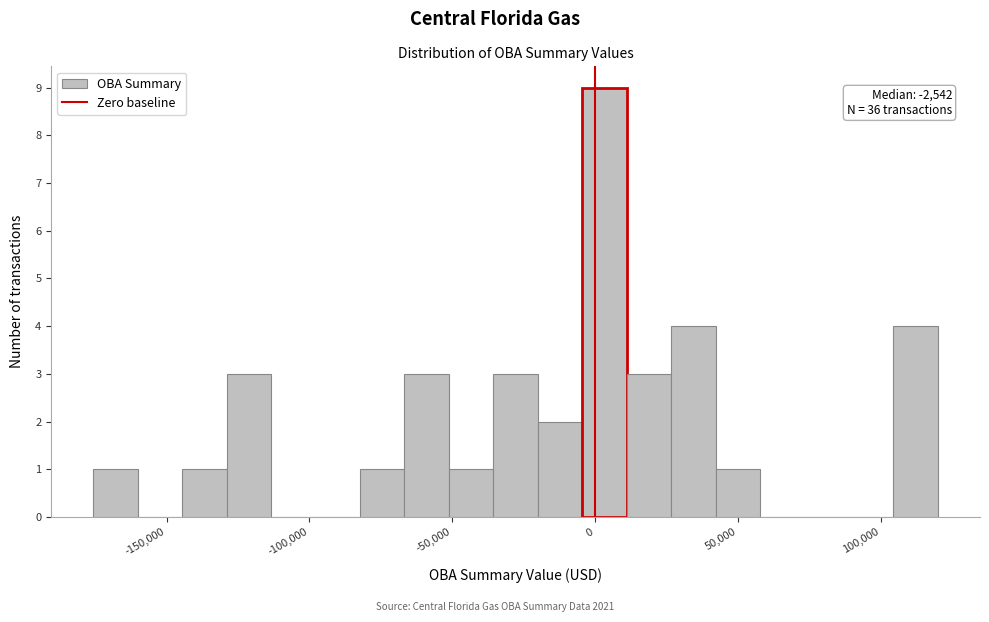

Read against the x-axis, roughly where is the centre of the tallest bar?

5000